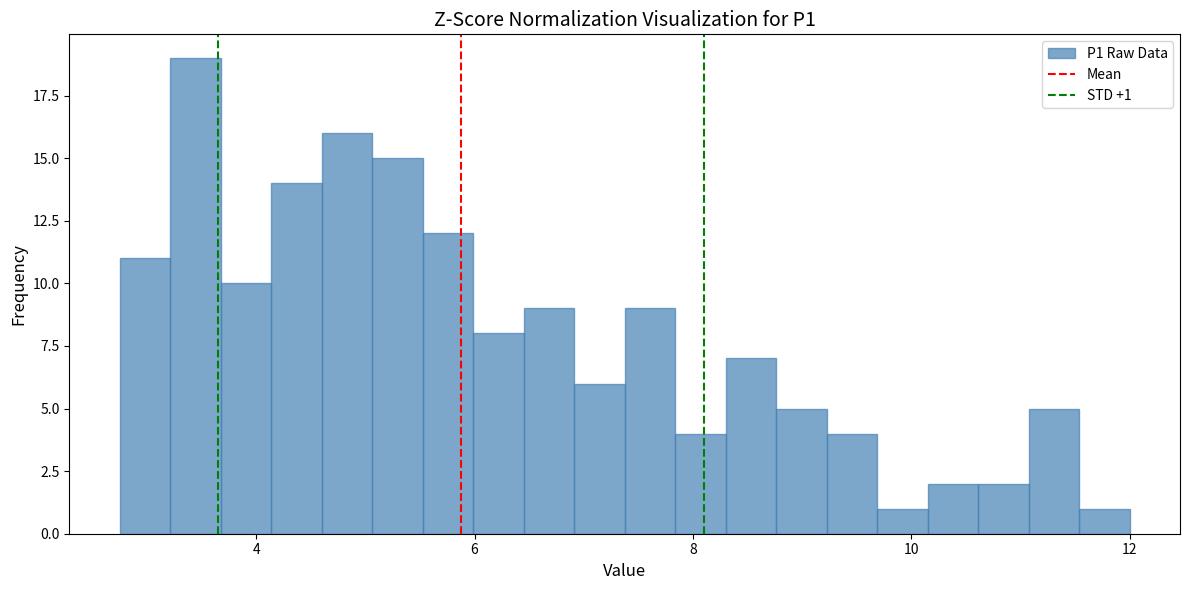

Read against the x-axis, roughly where is the centre of the tallest bar?

3.4